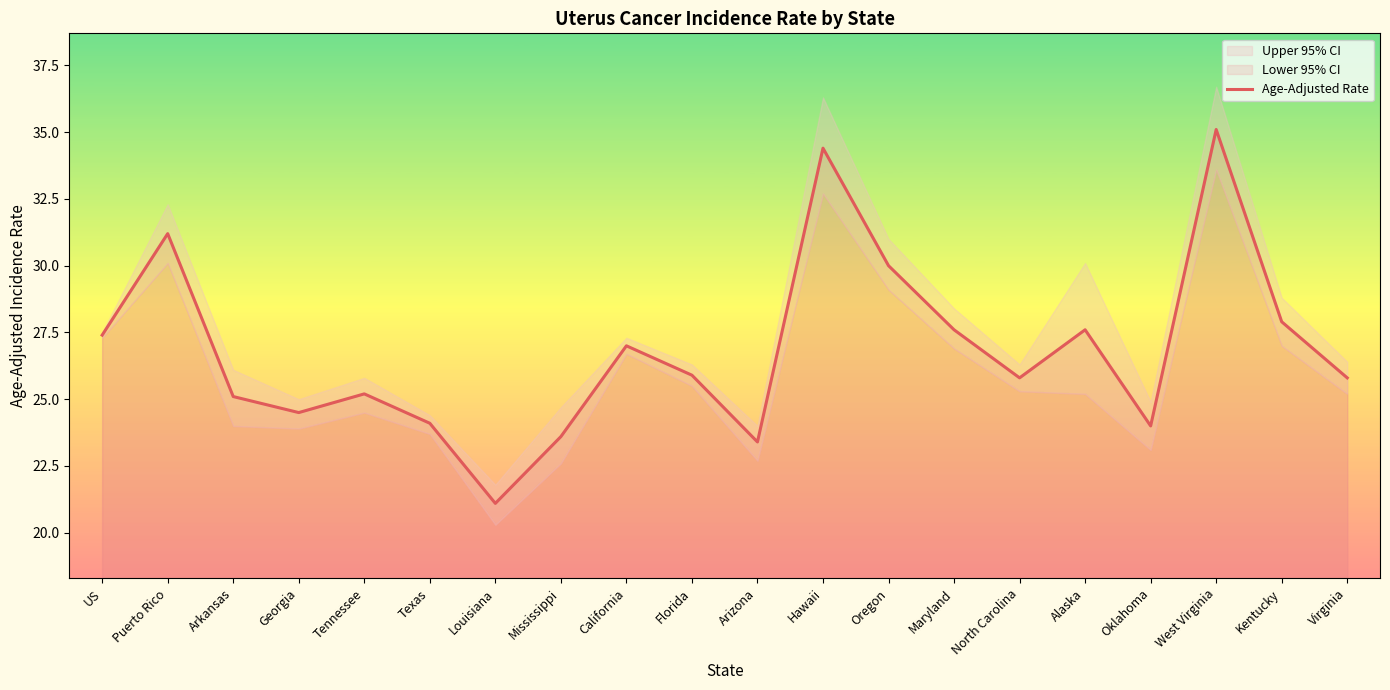

Is this an area chart (filled region under the line)?

No